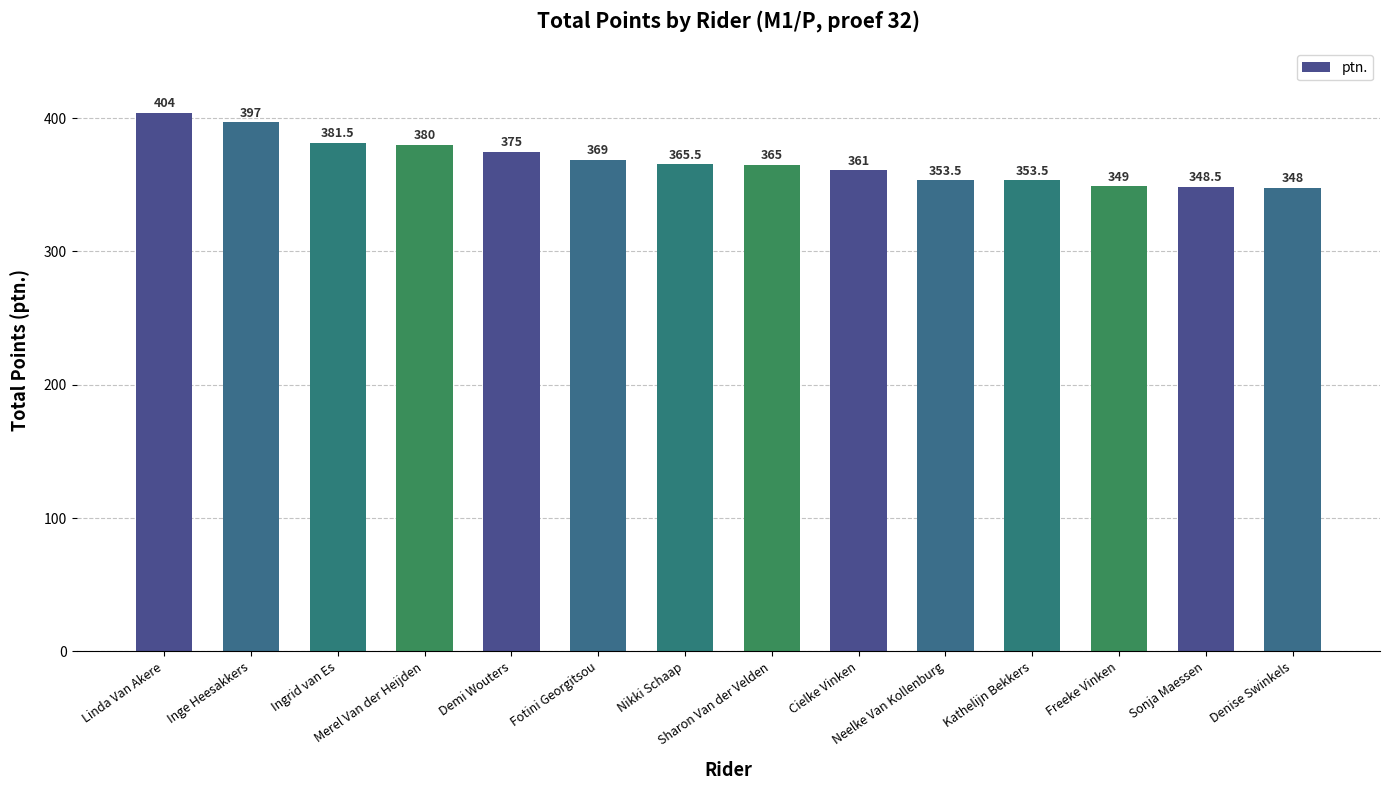

What is the value of the 2nd bar from the left?

397.0